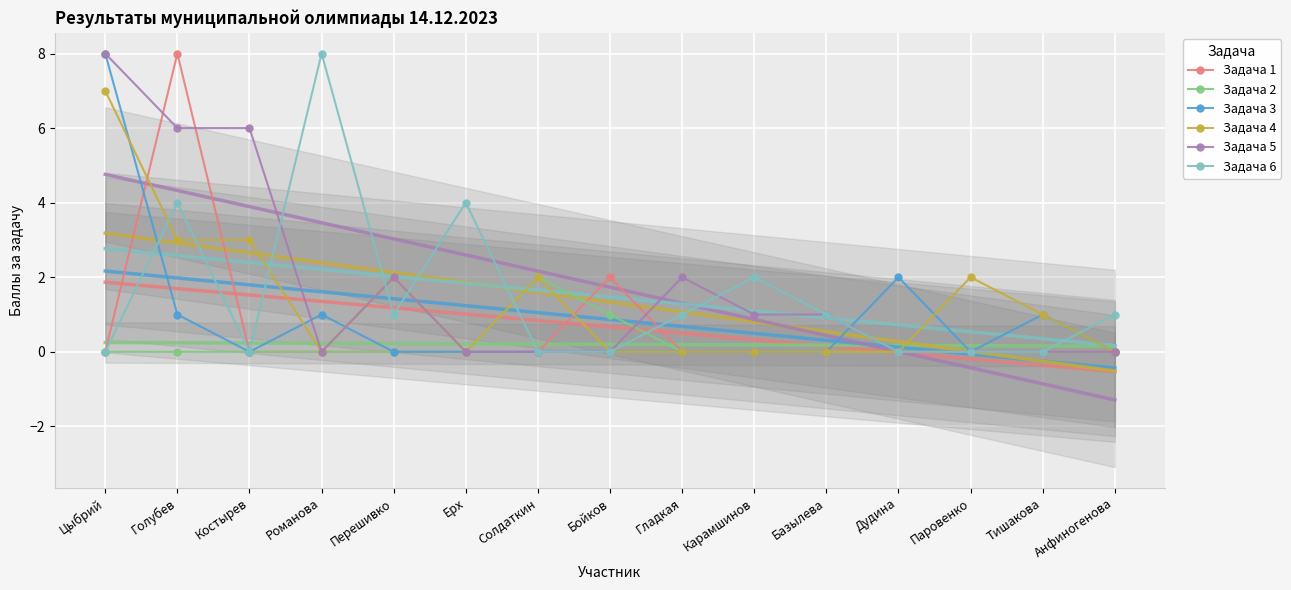

The value of Задача 1 at Карамшинов is -5. True or false?

False